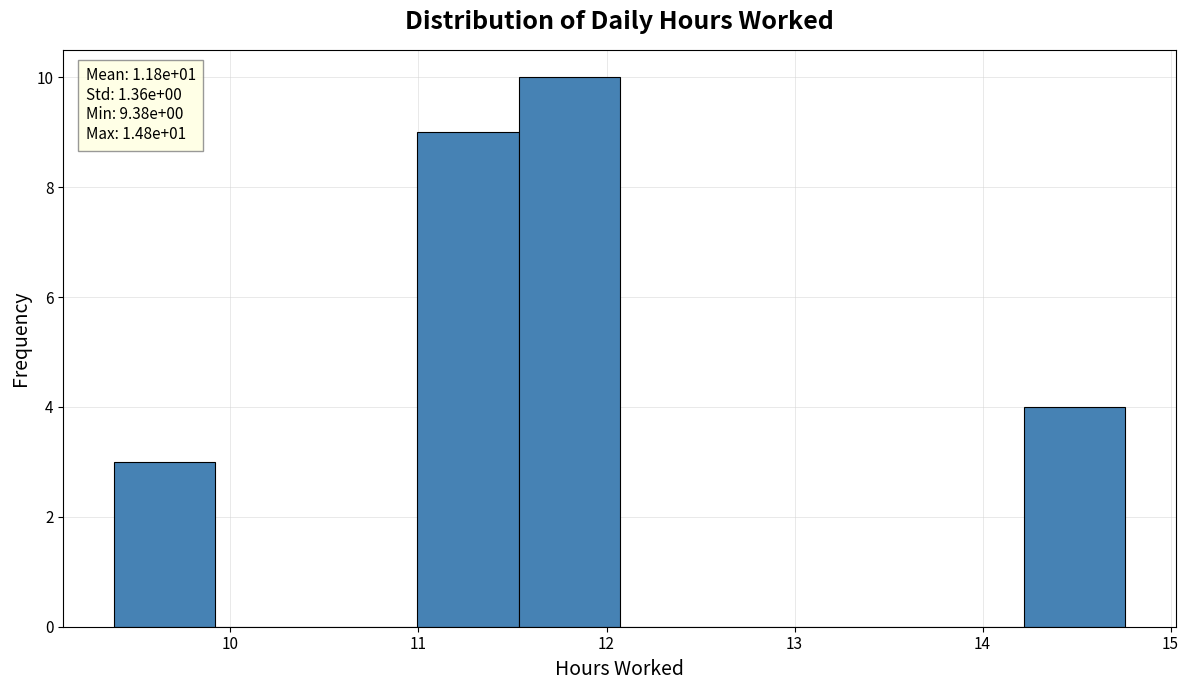

Over which range of the x-axis is the bar tallest?

11.5 to 12.1